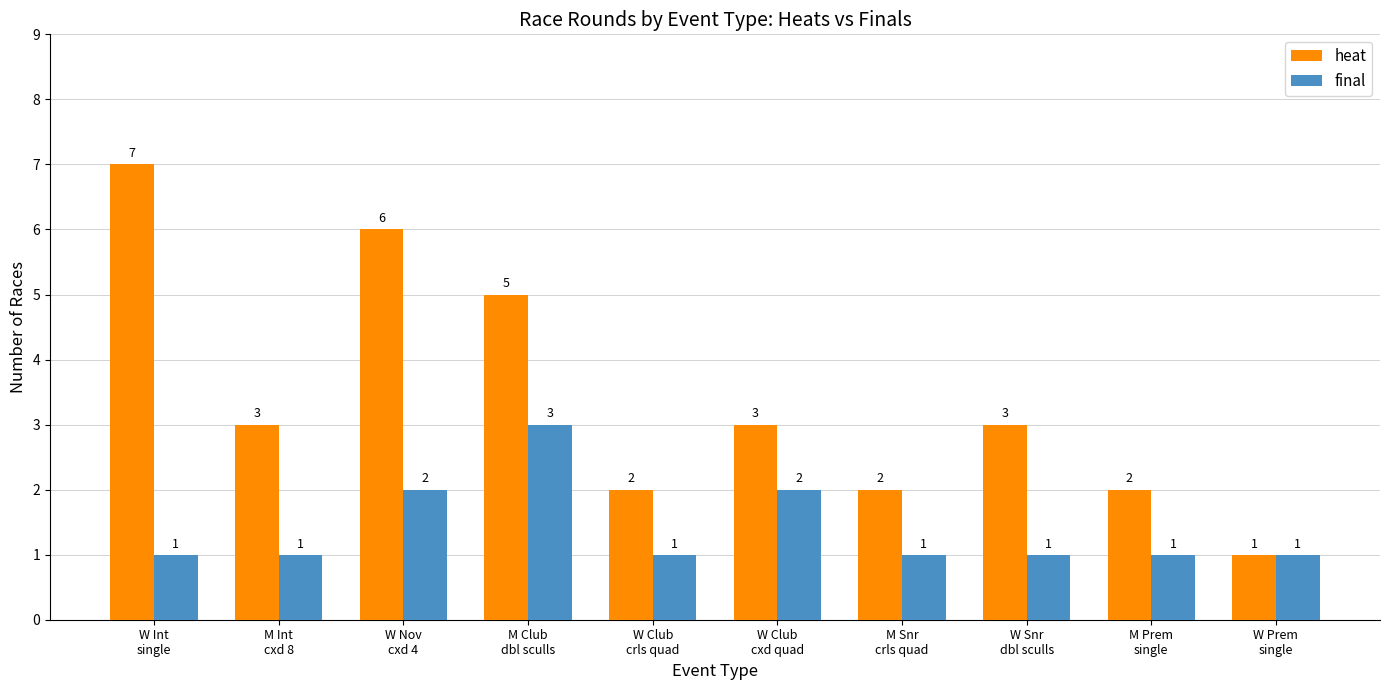

Which series changed the most between W Club
crls quad and W Snr
dbl sculls?

heat